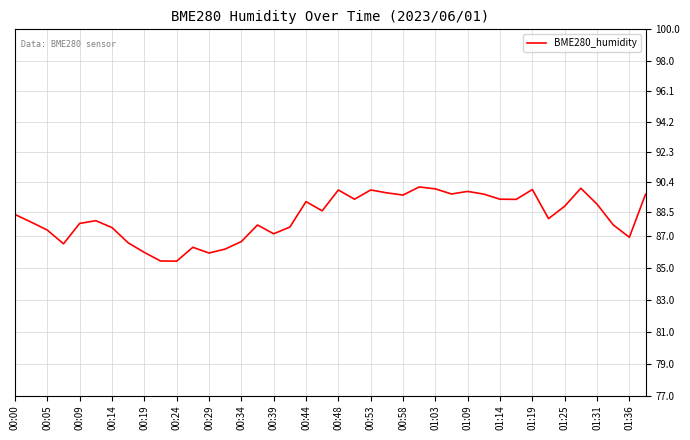

What is the difference between the maximum and minimum values?

4.7